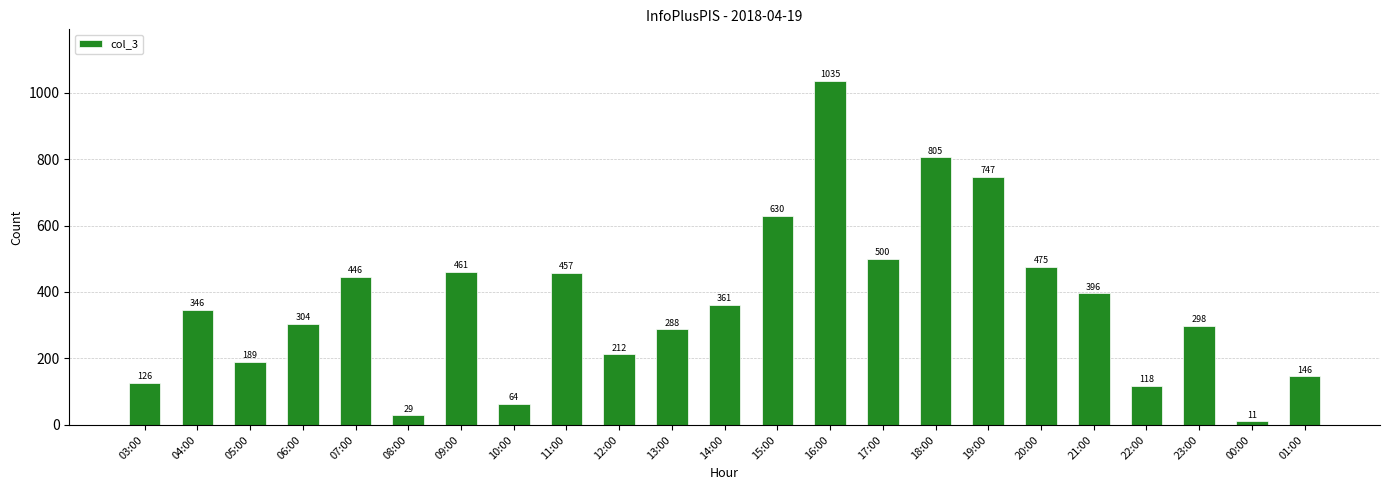

What is the smallest value displayed?

11